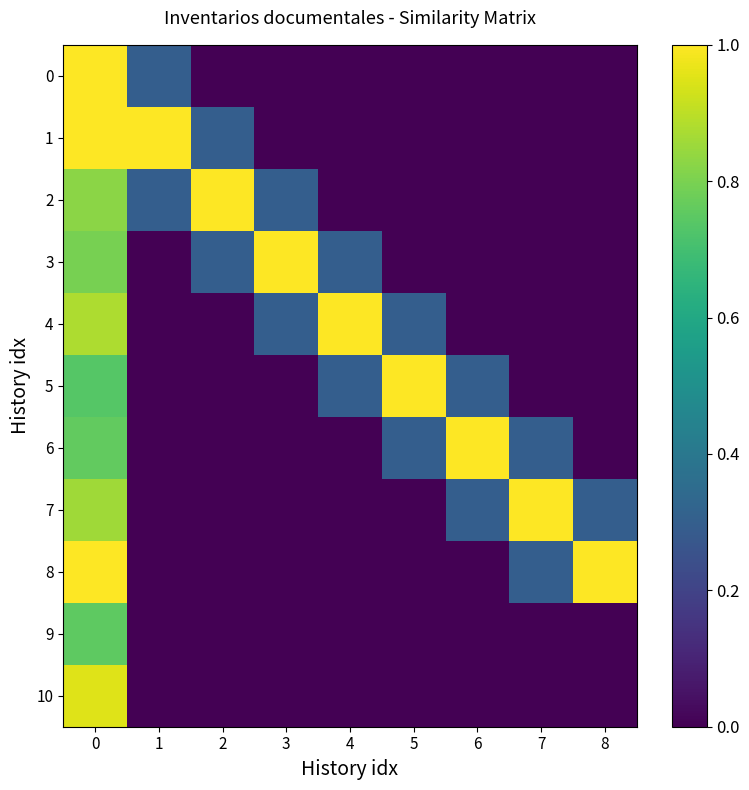

What is the greatest value displayed?

1.0